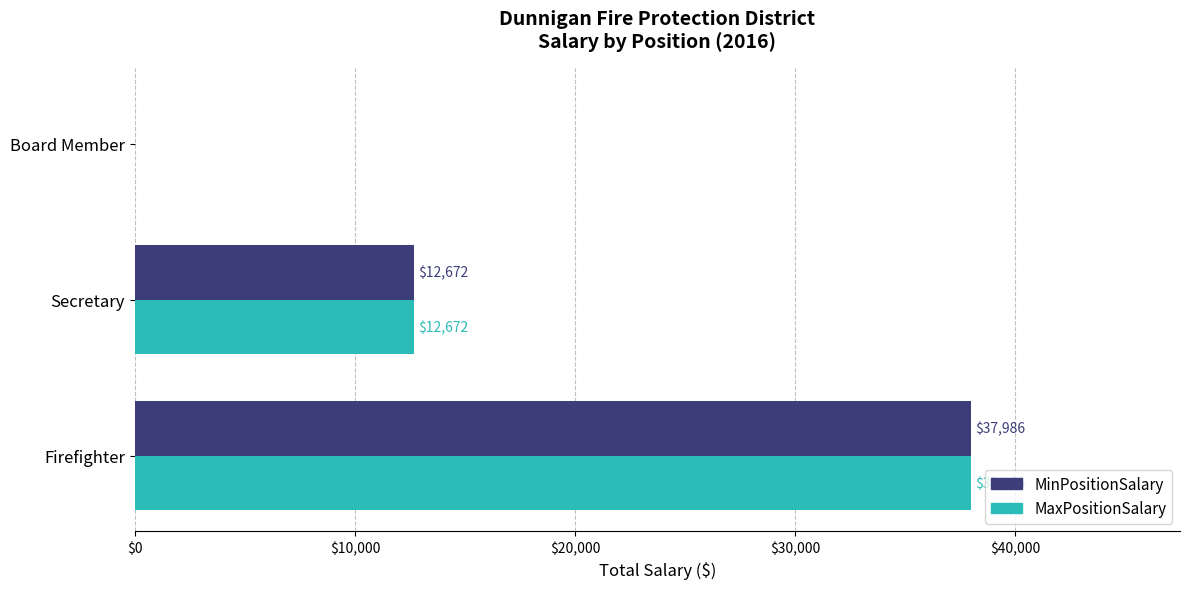

How many values in MaxPositionSalary are above zero?

2